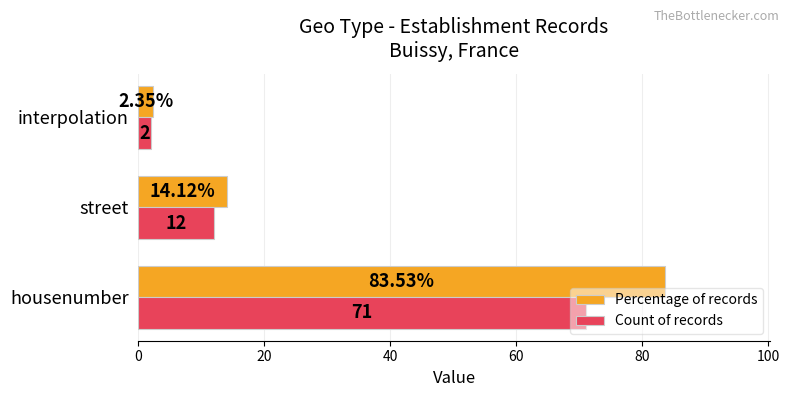

Which series has the widest spread of values?

Percentage of records